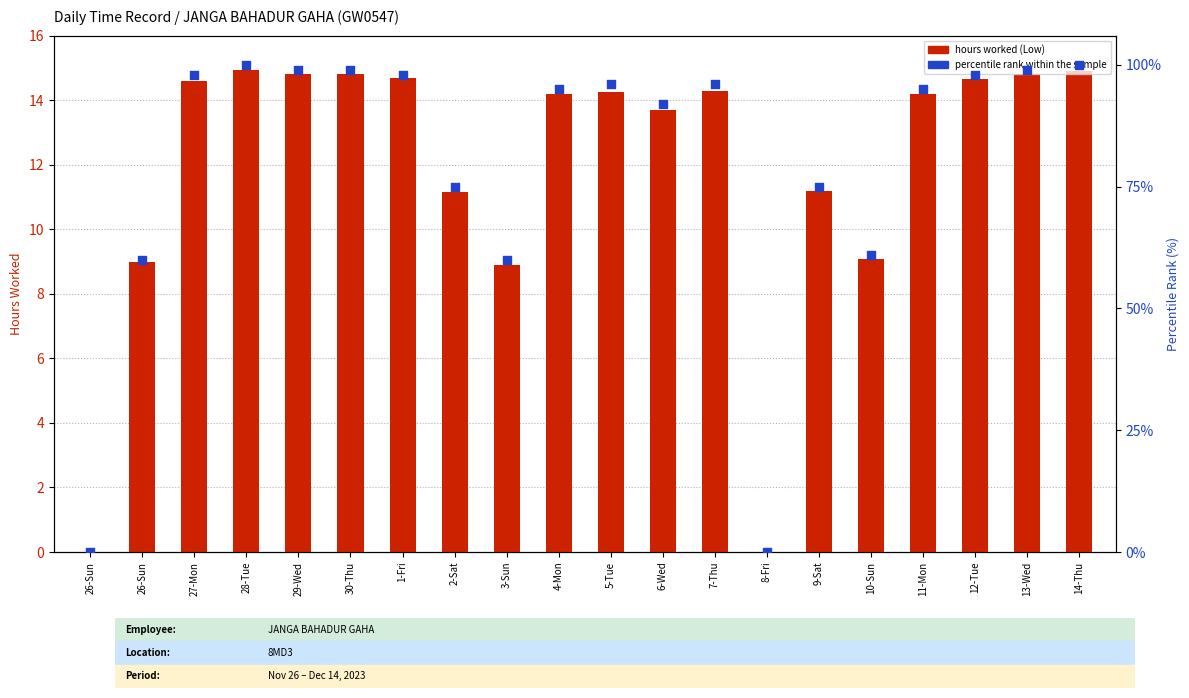

At which category is the sum across all series the highest?

28-Tue